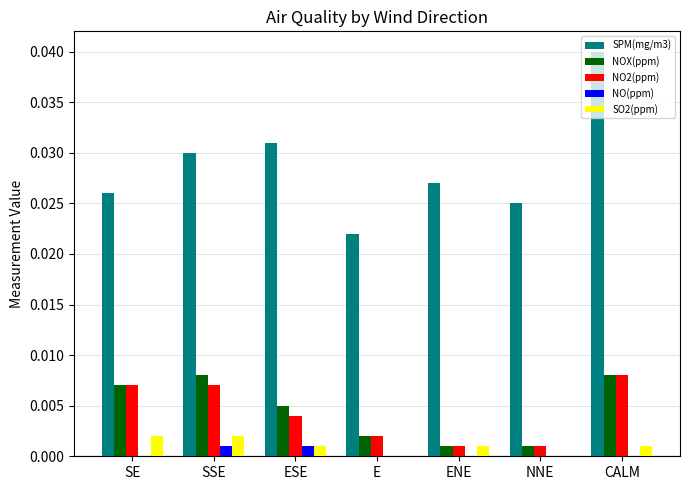

Which series changed the most between SSE and CALM?

SPM(mg/m3)